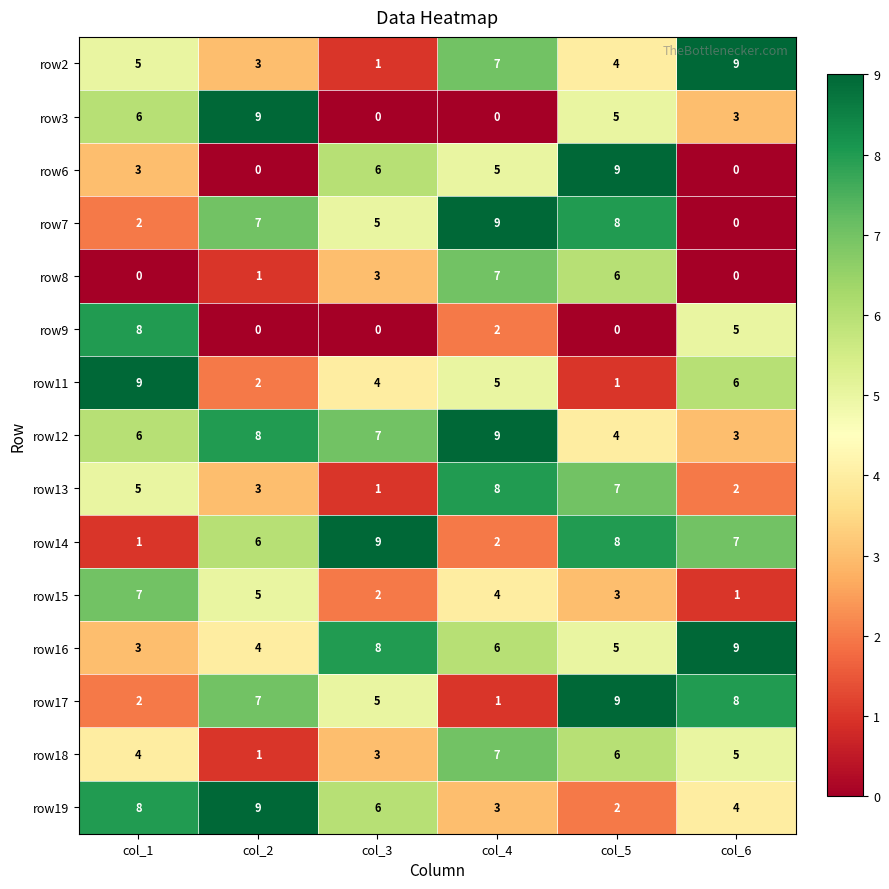

List the labels in order of row16 value, largest first.

col_6, col_3, col_4, col_5, col_2, col_1